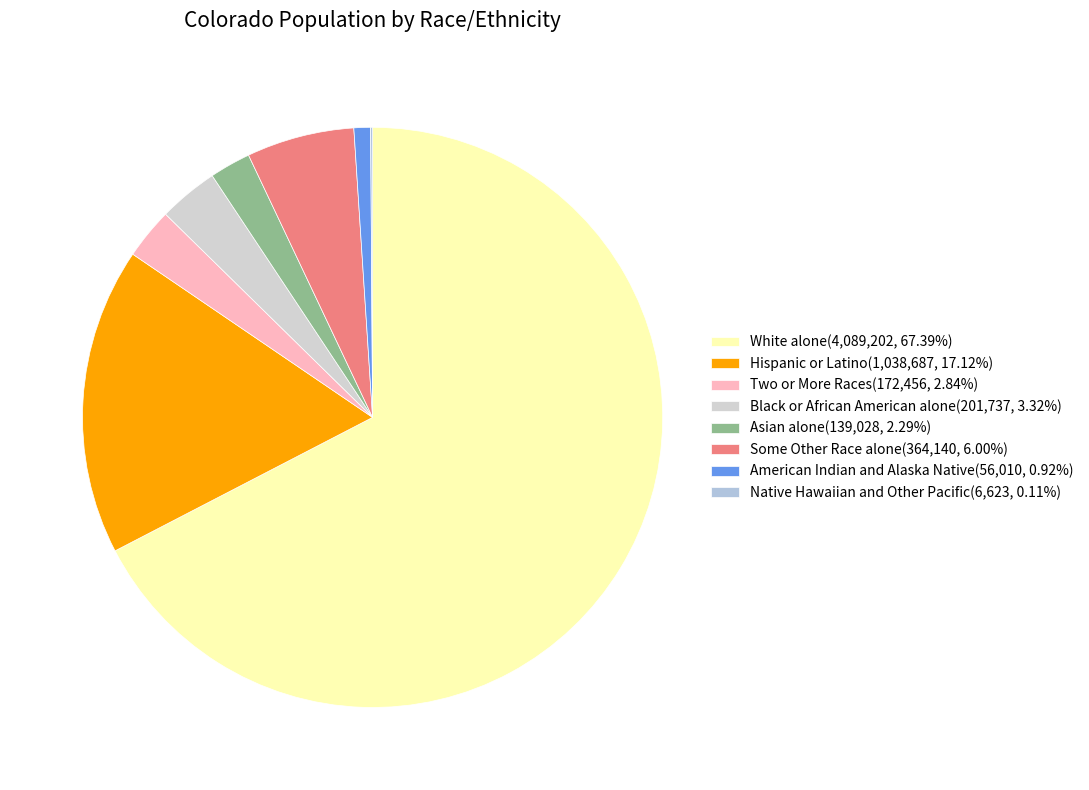

How much of the chart is everything except Two or More Races?

97.2%